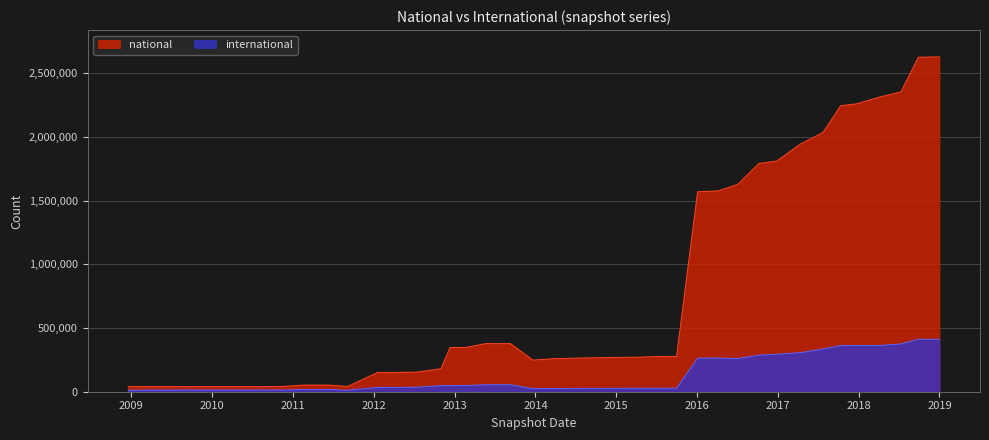

What is the difference between the highest and lowest values at 2011-02-21?

35211